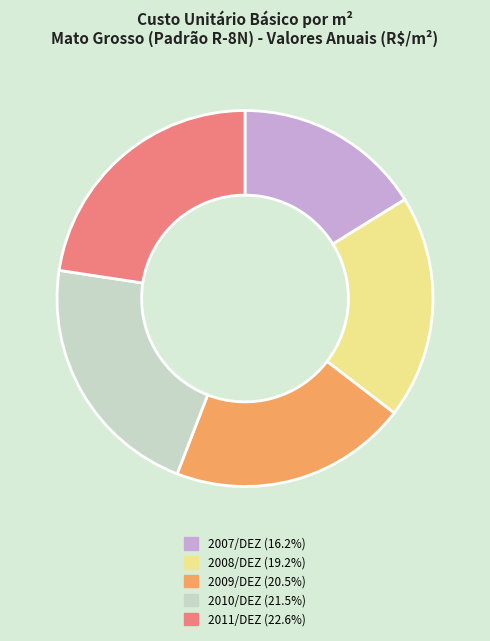

How many slices are in this pie chart?

5